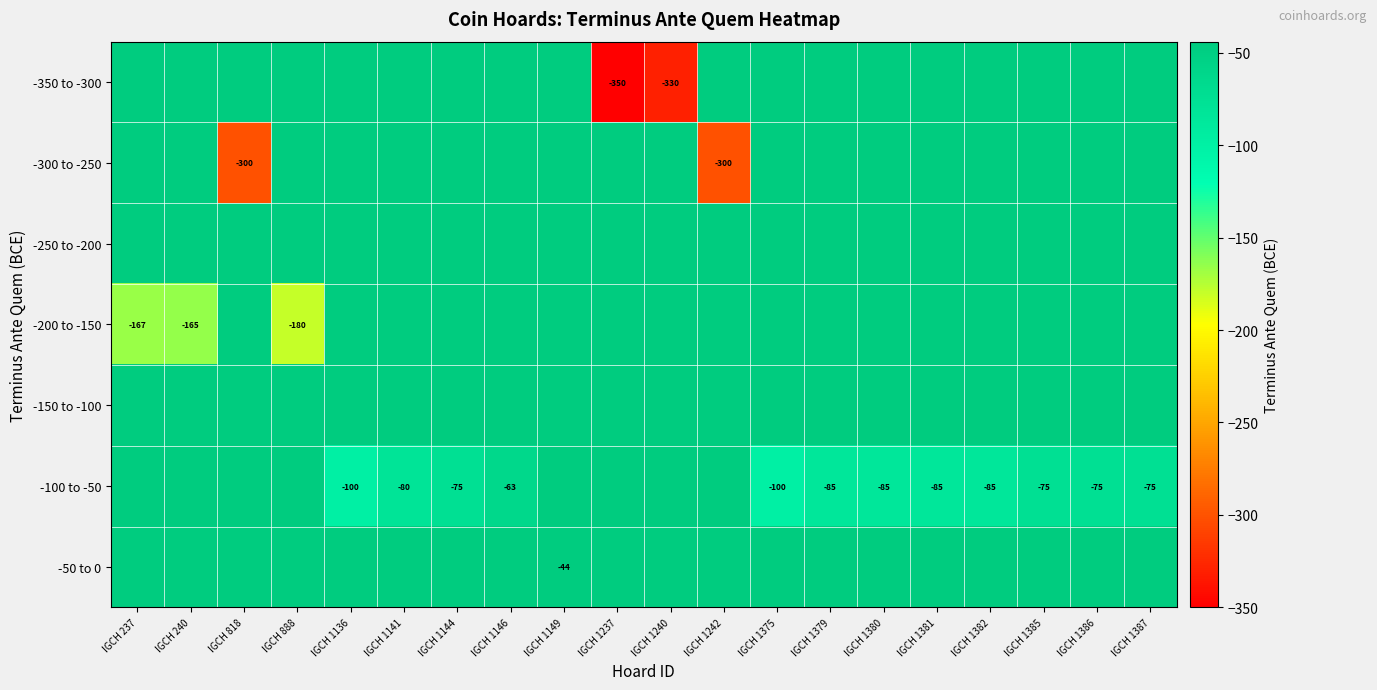

How many categories are shown in the chart?

20